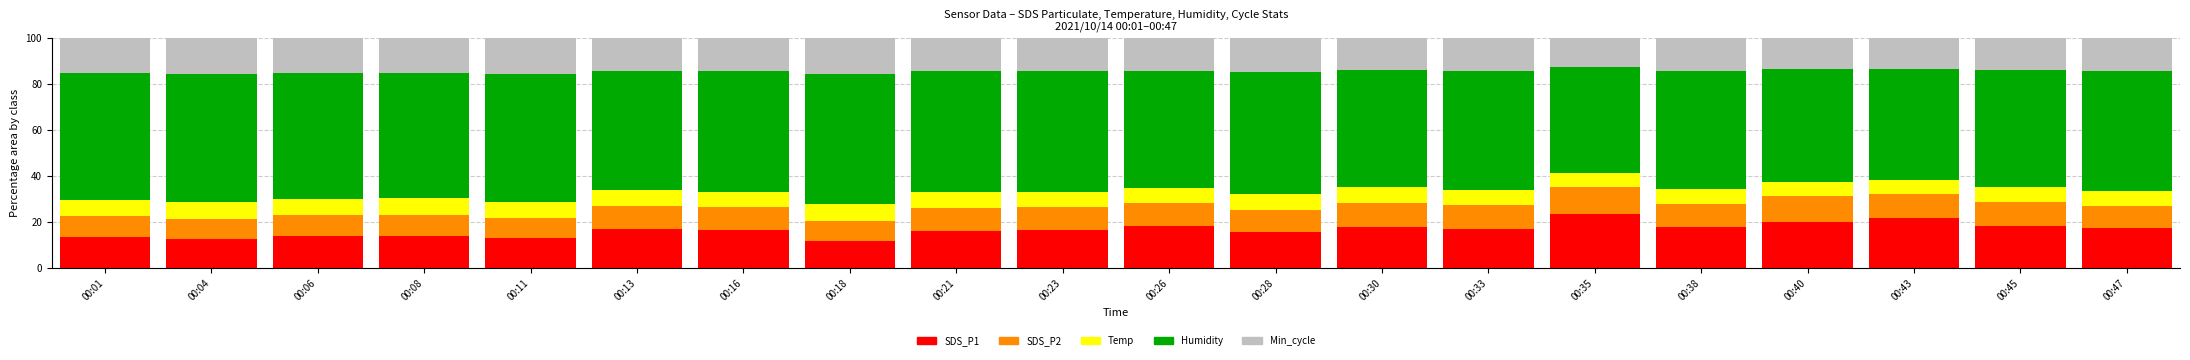

What is the total value across all series at 00:43?

100.0